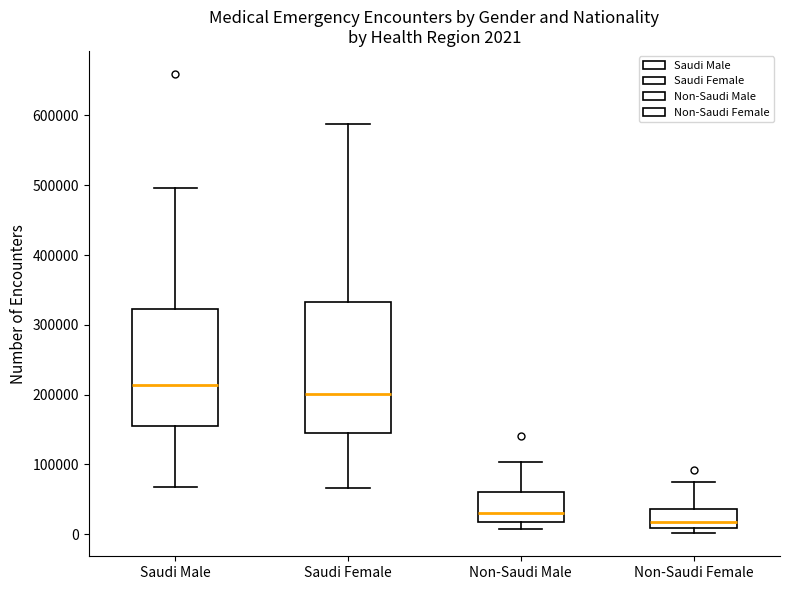

Comparing the boxes themselves (not the whiskers), which one is the tallest?

Saudi Female